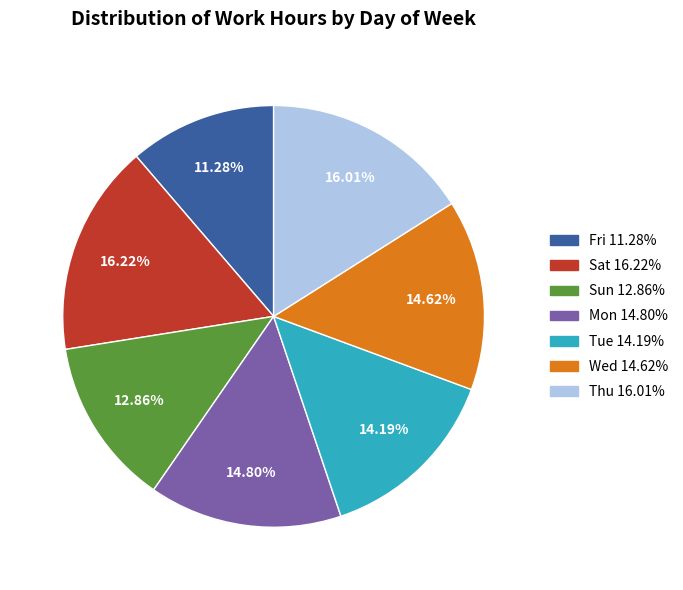

Does any single category account for the majority?

No